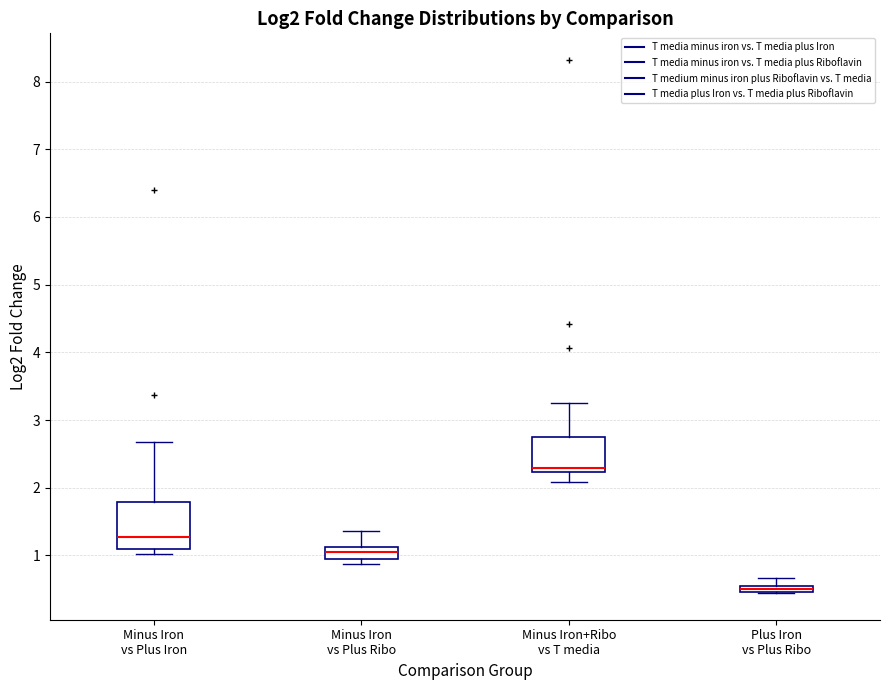

Comparing the boxes themselves (not the whiskers), which one is the tallest?

Minus Iron vs Plus Iron